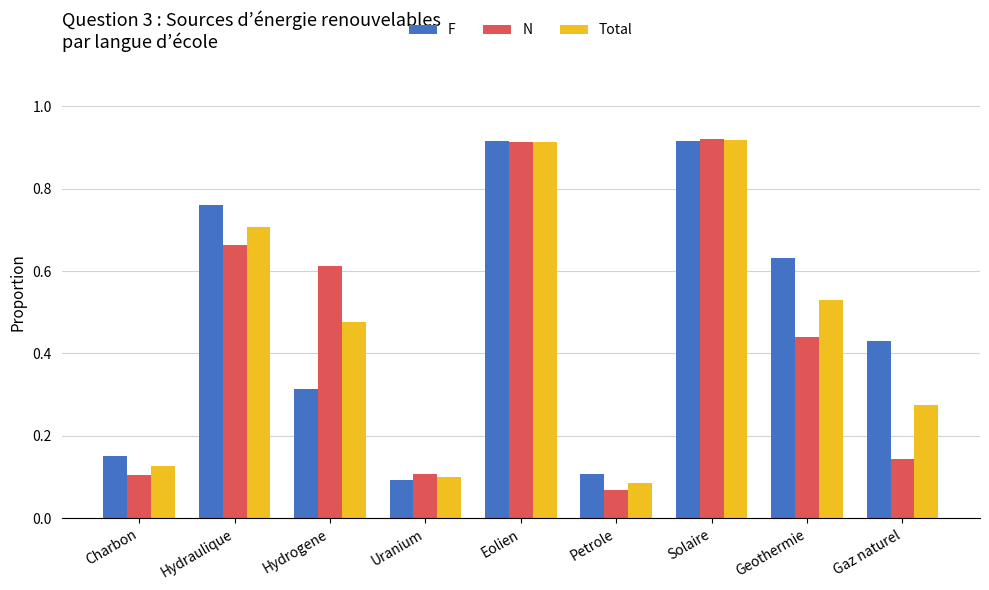

Rank the series at Hydrogene from highest to lowest value.

N, Total, F